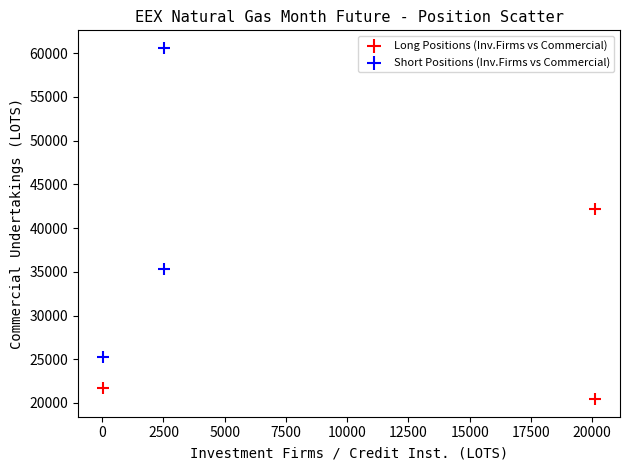

Which series reaches the maximum Y coordinate?

Short Positions (Inv.Firms vs Commercial)